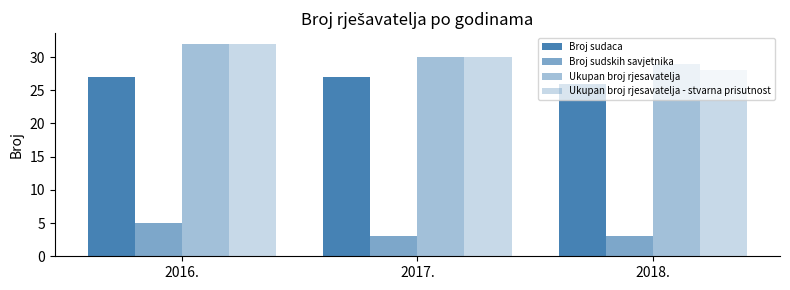

Reading left to right, transcribe all the data shown in this chart.

Broj sudaca: 27	27	26
Broj sudskih savjetnika: 5	3	3
Ukupan broj rjesavatelja: 32	30	29
Ukupan broj rjesavatelja - stvarna prisutnost: 32	30	28